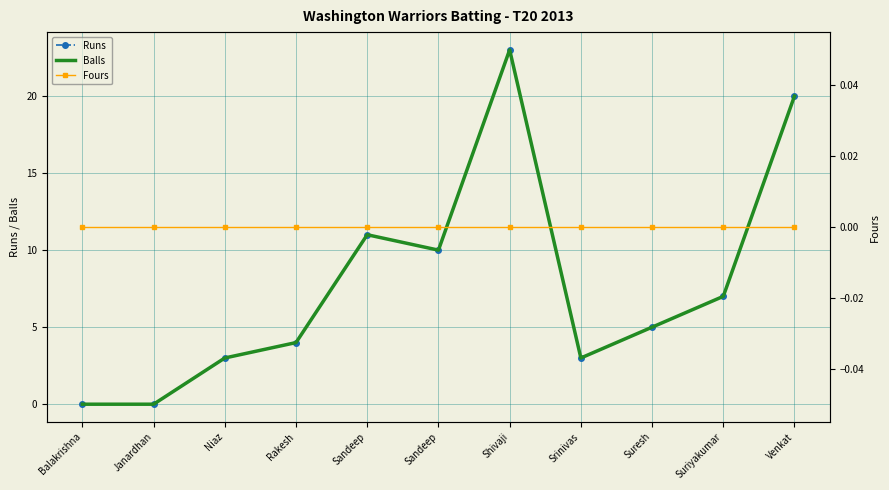

What is the label of the 10th point from the right?

Janardhan